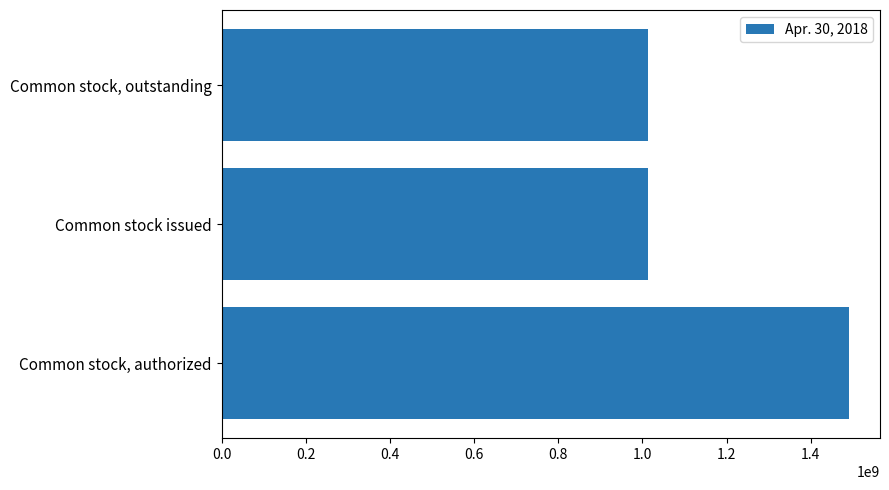

What is the average value?

1172173763